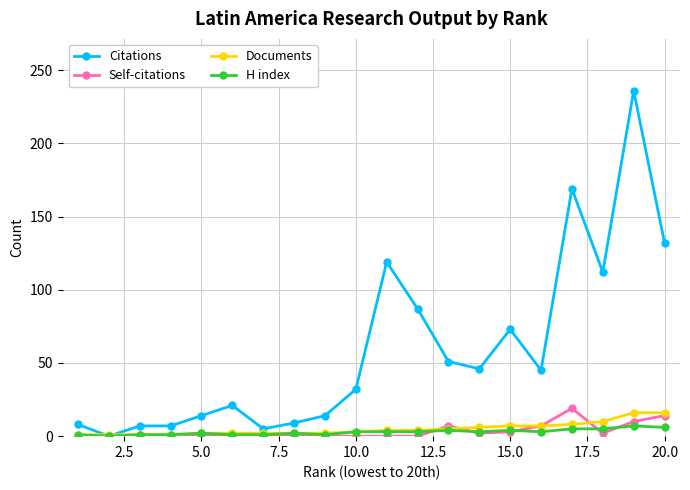

At how many categories does at least one series exceed 223?

1